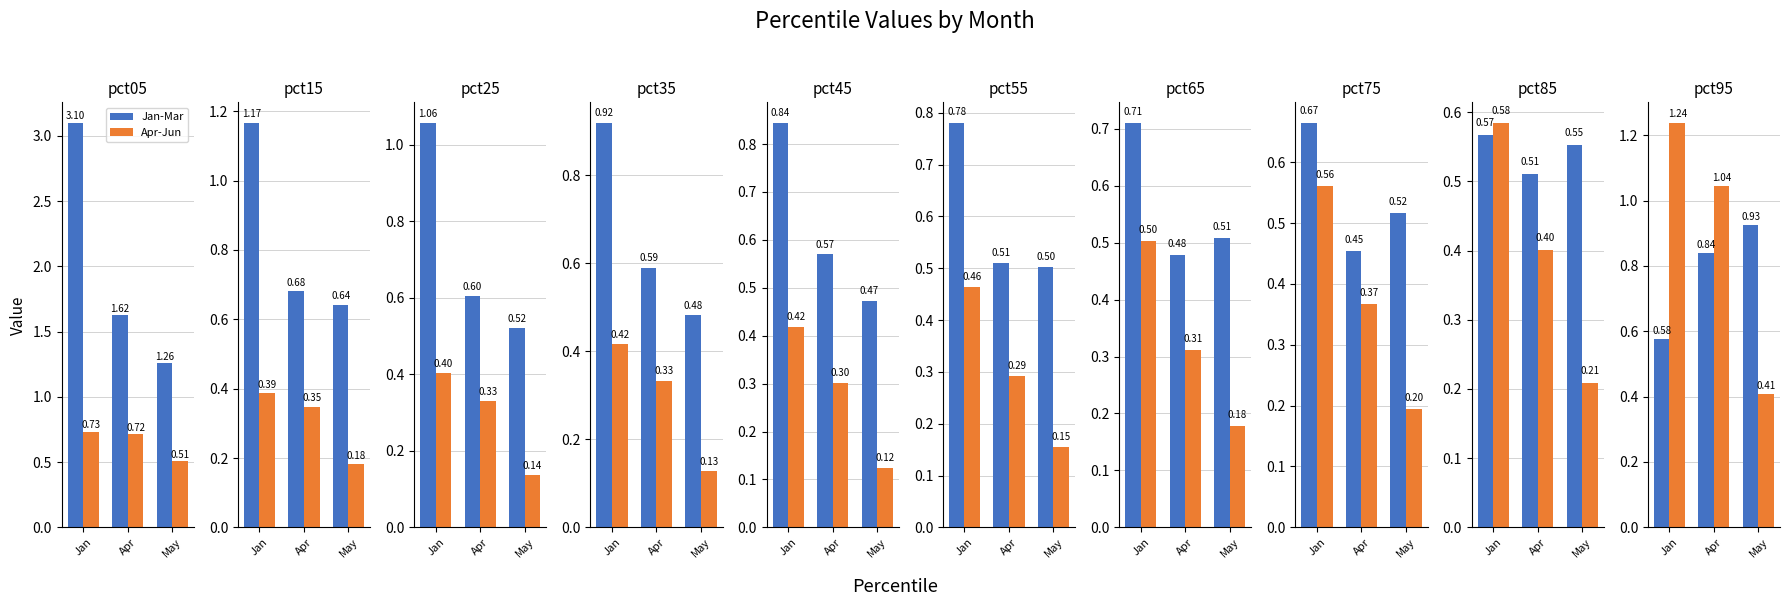

What is the total value across all series at Jan?

1.8